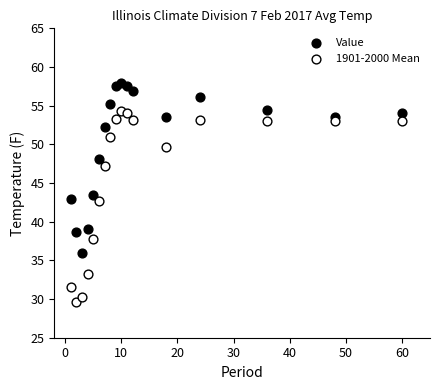

Which series reaches the minimum Y coordinate?

1901-2000 Mean